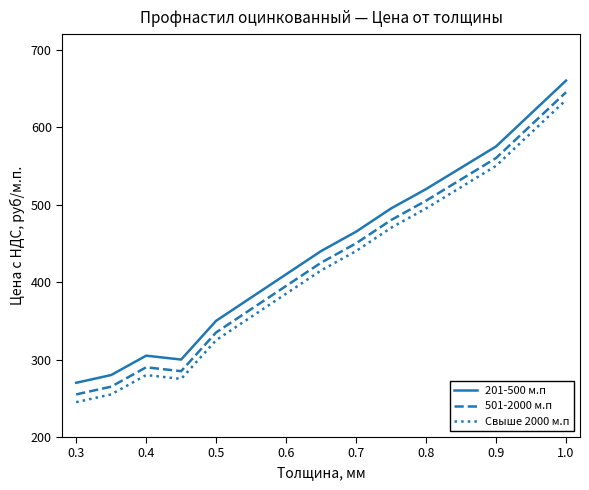

Does the chart display data point markers on the line(s)?

No